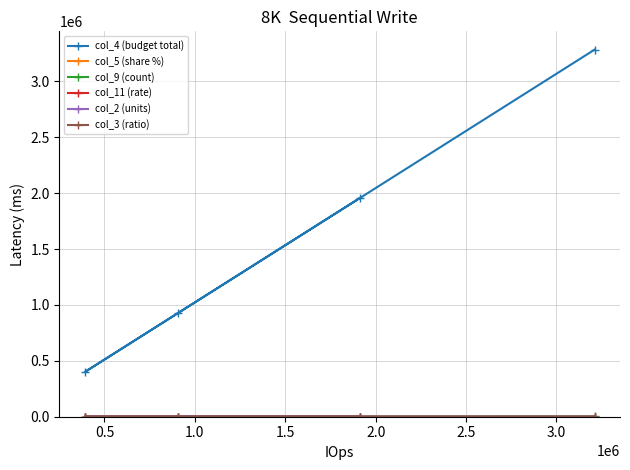

Which series has the largest total across all categories?

col_4 (budget total)